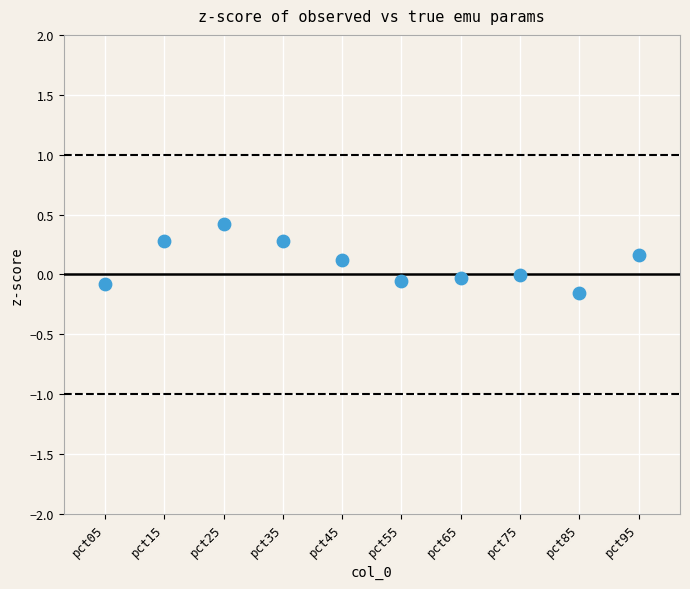

What is the range of Y values (max minus min)?

0.6